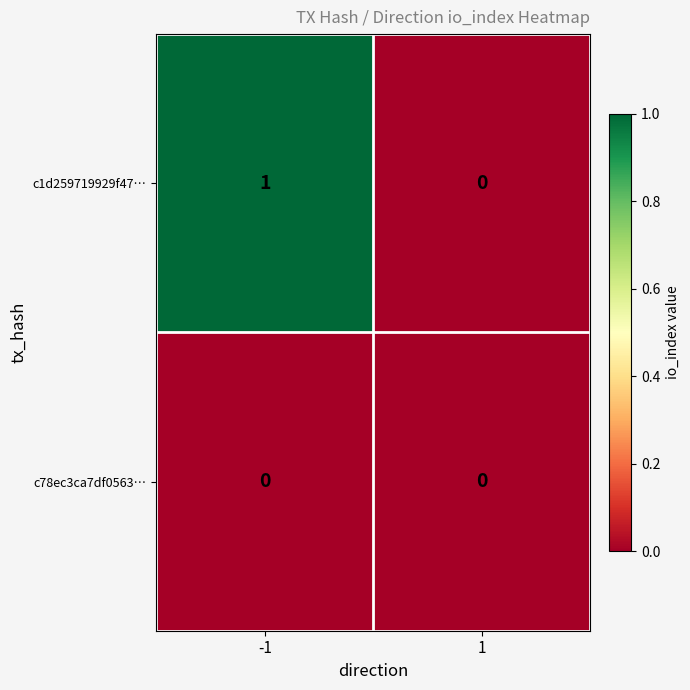

Reading left to right, extract all data points from this chart.

c1d259719929f47…: 1	0
c78ec3ca7df0563…: 0	0